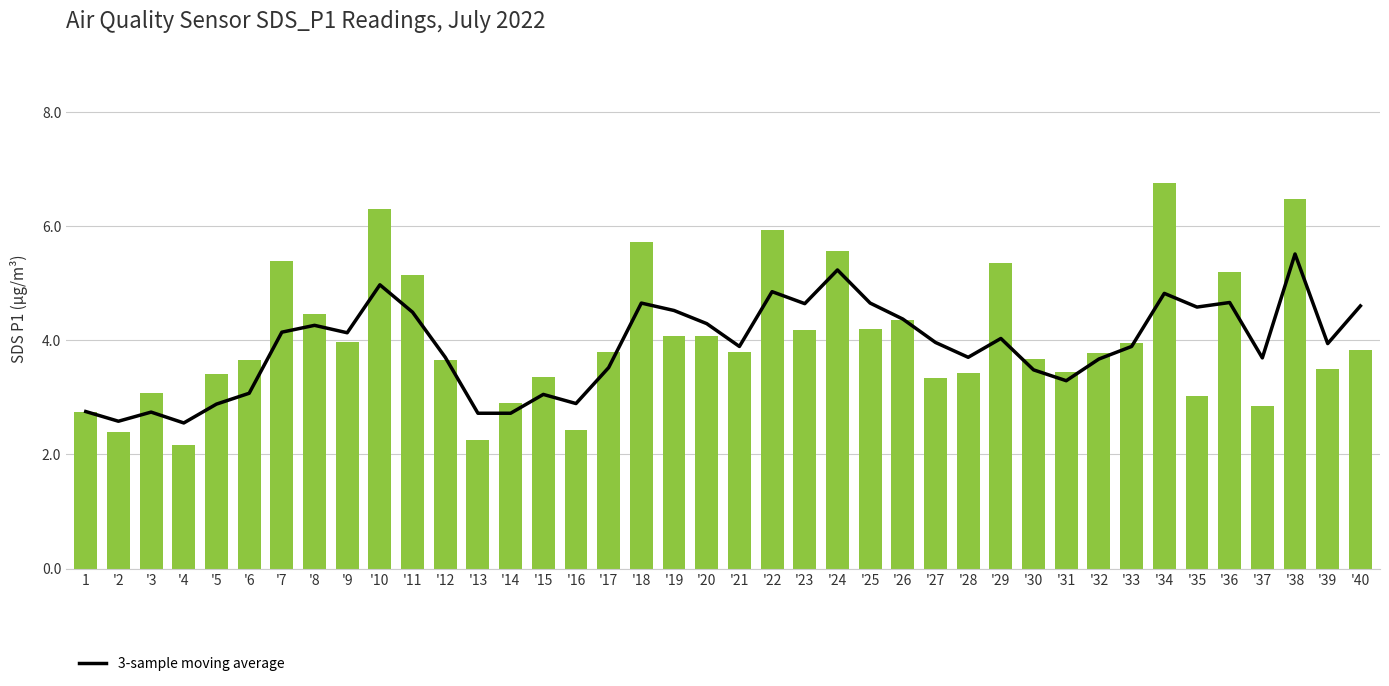

List the labels in order of 3-sample moving average value, largest first.

'38, '24, '10, '22, '34, '36, '18, '25, '23, '40, '35, '19, '11, '26, '20, '8, '7, '9, '29, '27, '39, '21, '33, '12, '28, '37, '32, '17, '30, '31, '6, '15, '16, '5, 1, '3, '13, '14, '2, '4